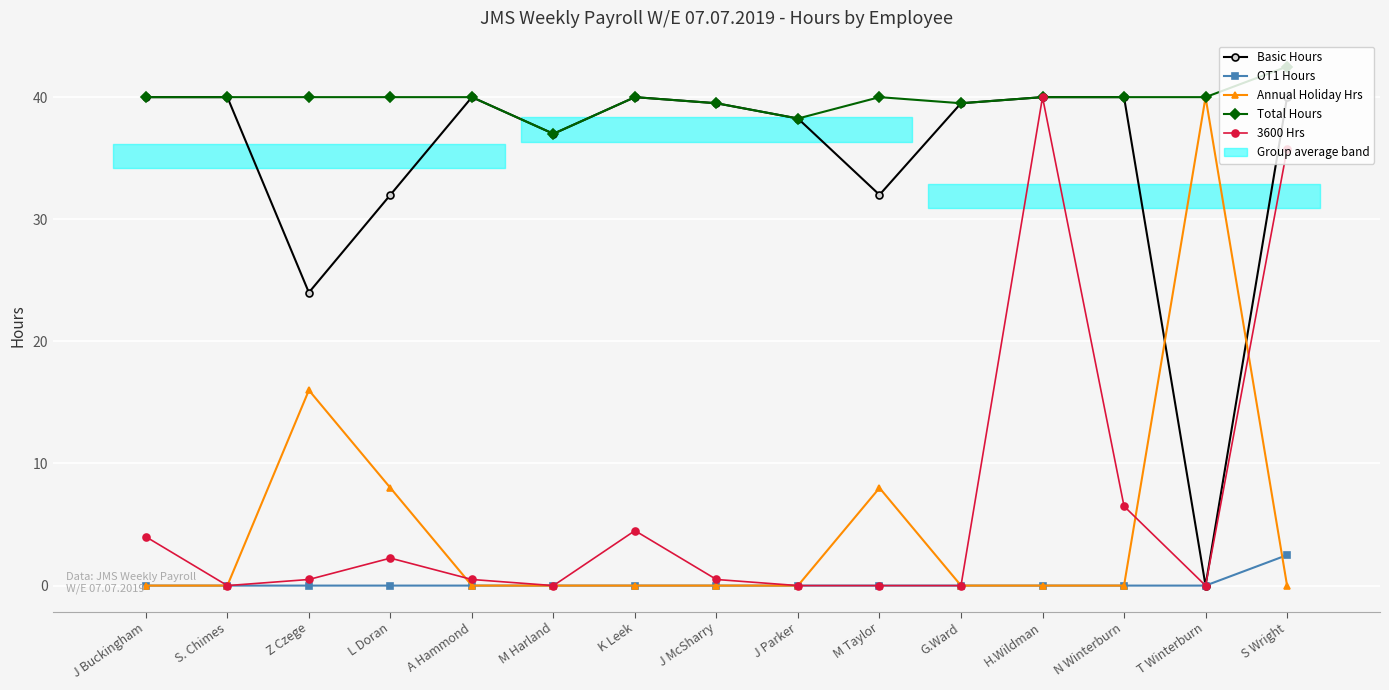

Which has a higher value, J McSharry or S Wright?

S Wright